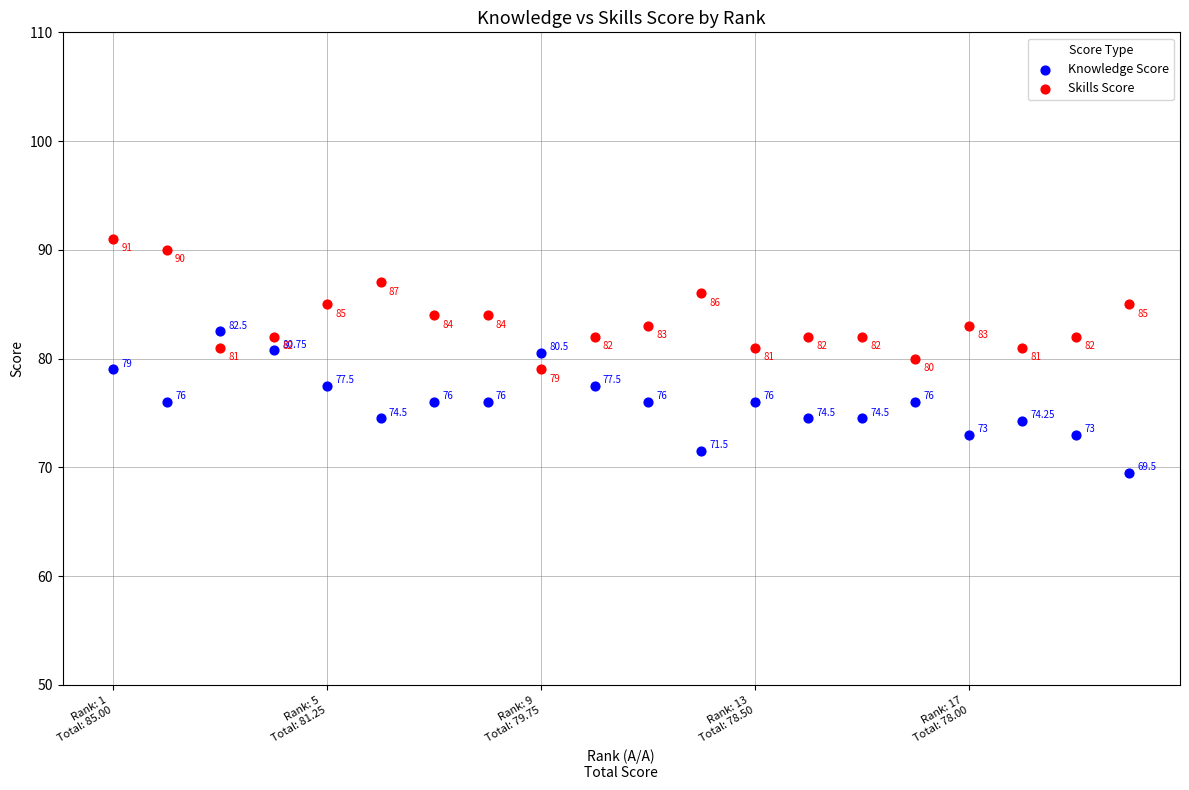

What are all the series names shown in the legend?

Knowledge Score, Skills Score